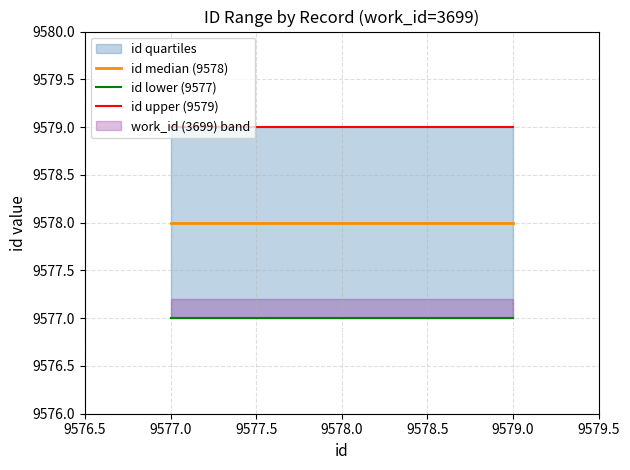

What is the lowest value of the id upper (9579) series?

9579